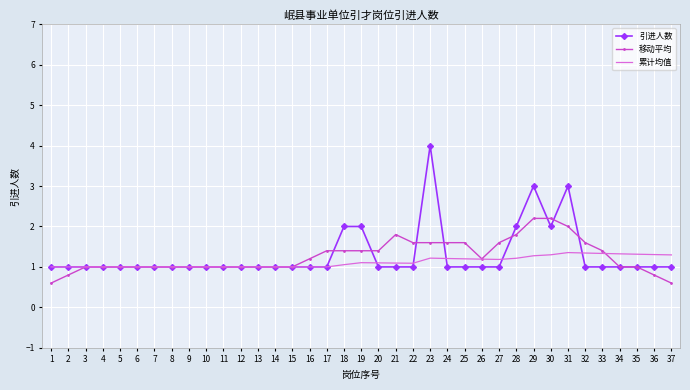

Rank the series by their maximum value, from highest to lowest.

引进人数, 移动平均, 累计均值